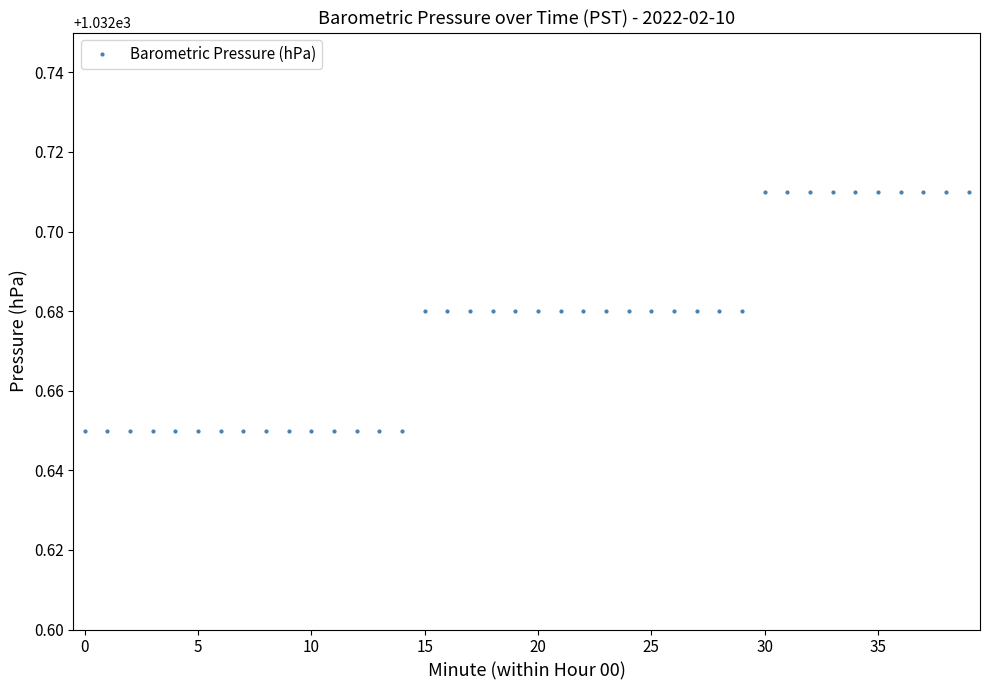

Count the values in the range 1032 to 1033.

40